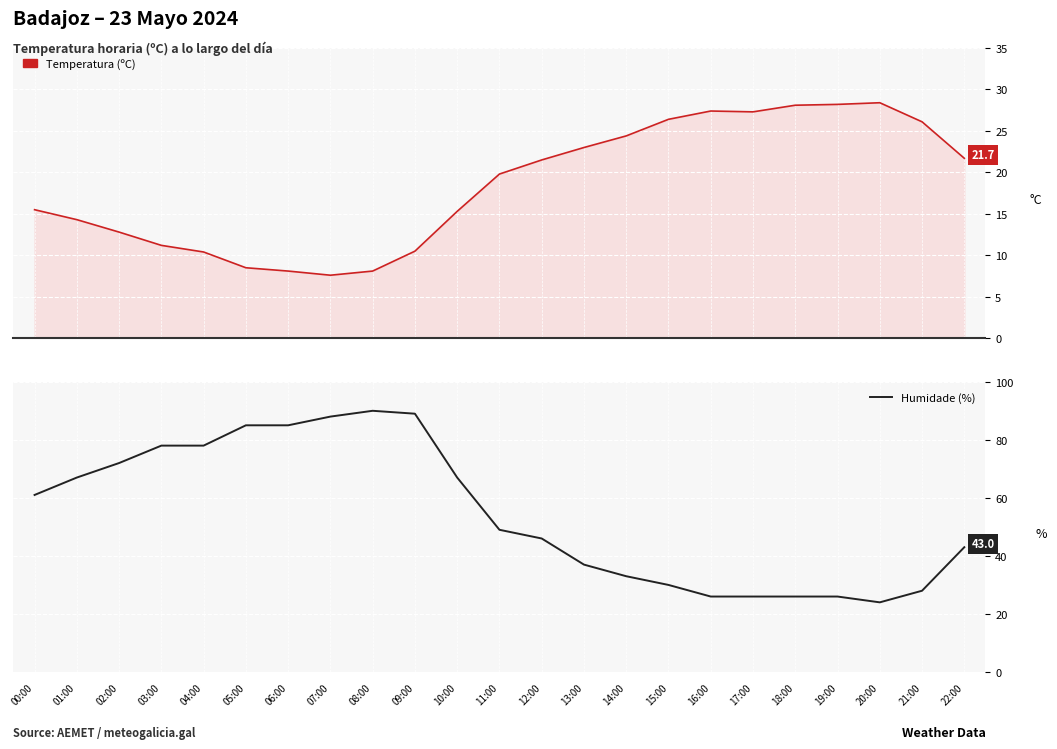

Between 21:00 and 14:00, which is larger?

14:00